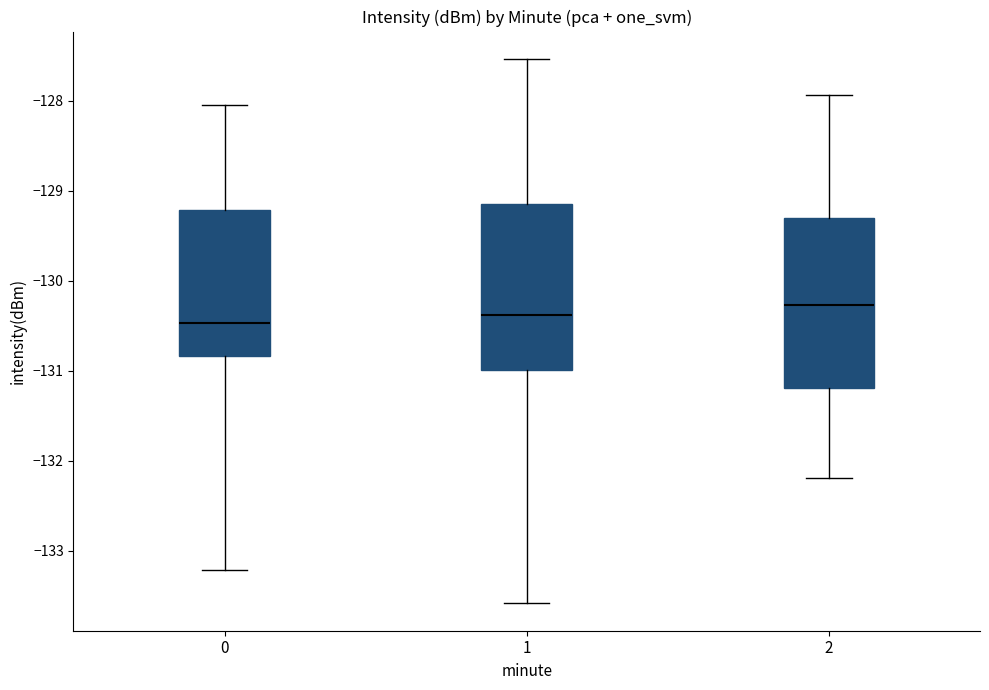

Where does the upper whisker of the box at x = 1 end on the y-axis? The values are not printed on the chart, so give them approximately, as read against the axis.

-127.5